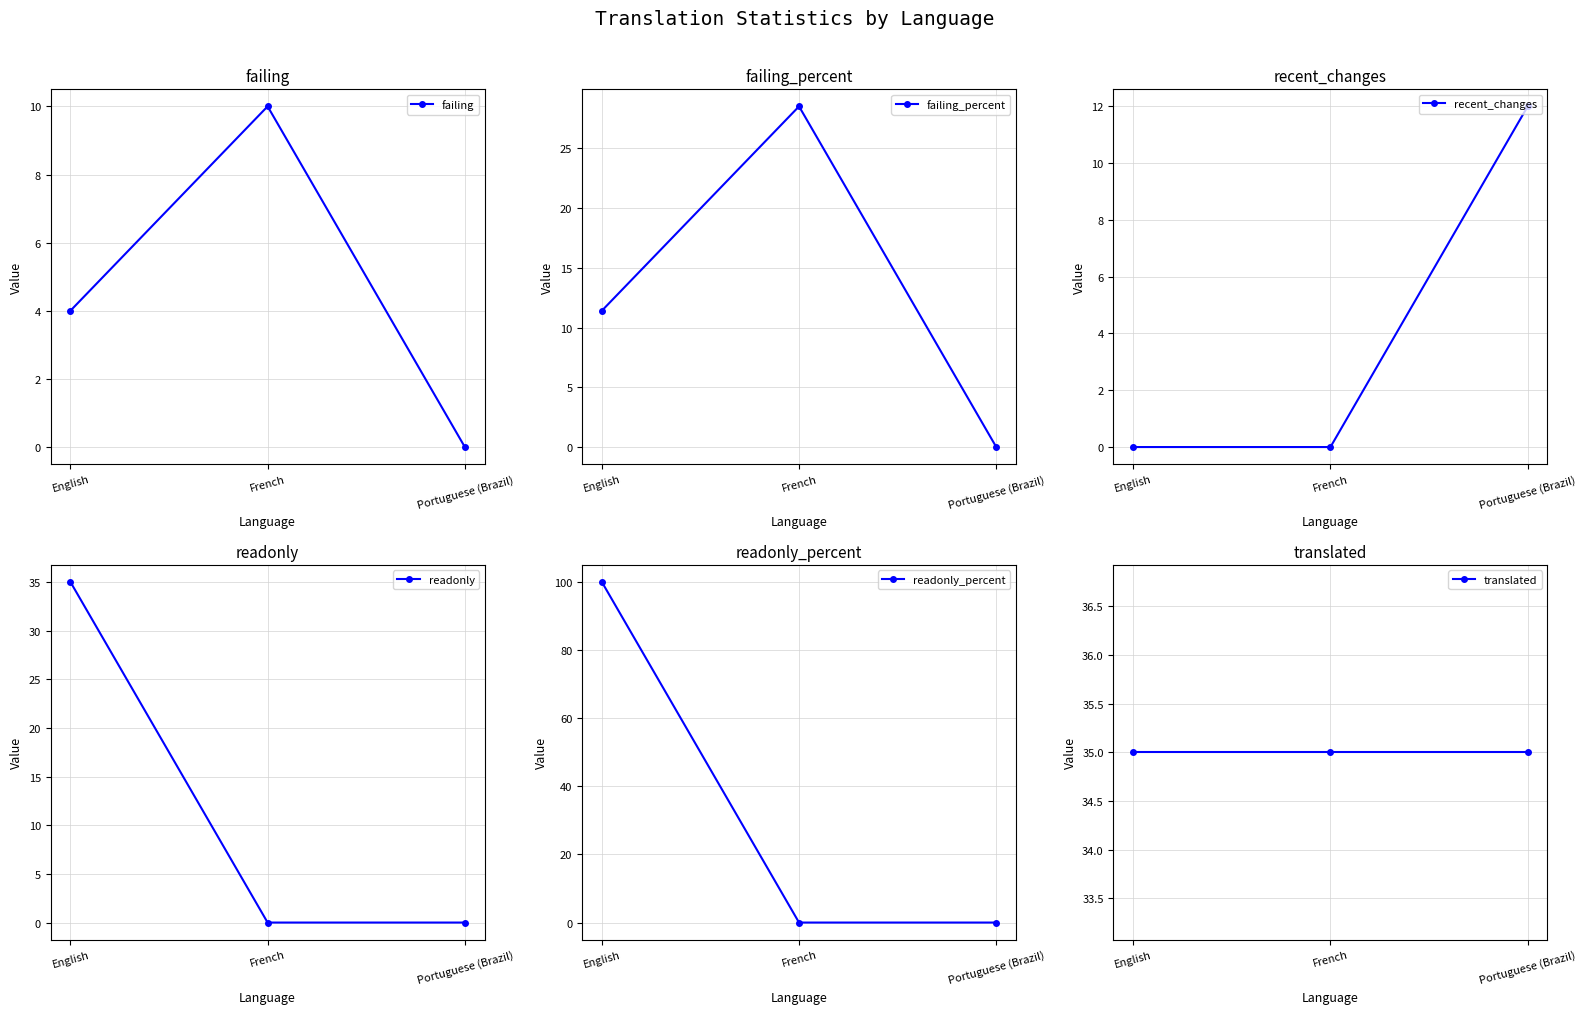

How many categories are shown in the chart?

3